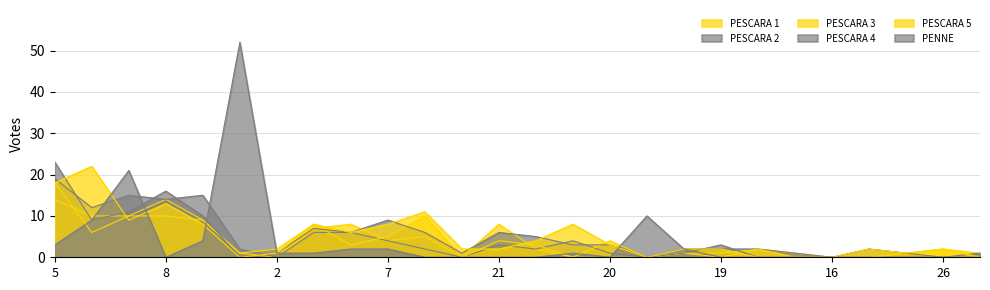

Rank the categories by PESCARA 1 value from lowest to highest.

2, 17, 11, 20, 22, 16, 23, 3, 25, 19, 14, 24, 12, 10, 13, 26, 7, 9, 4, 1, 15, 21, 18, 6, 8, 5